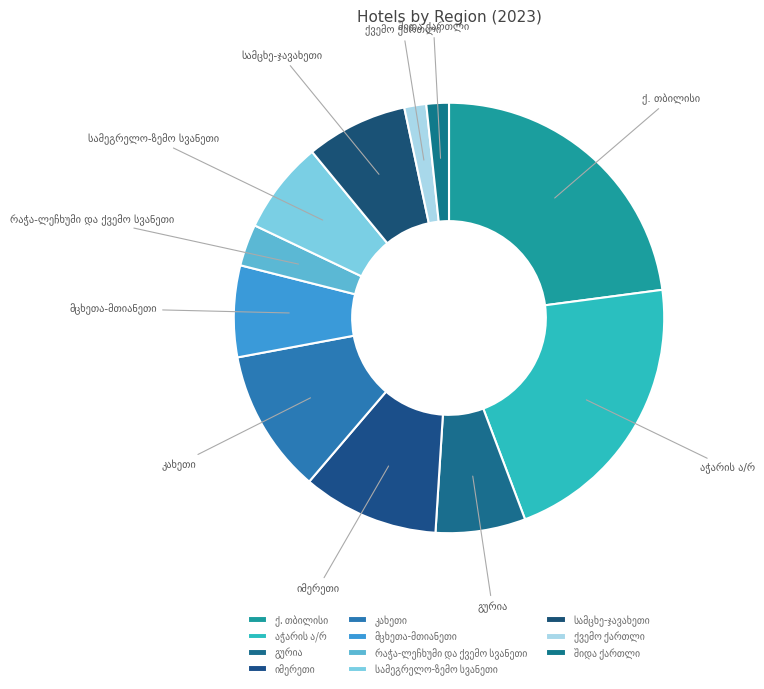

Does any single category account for the majority?

No